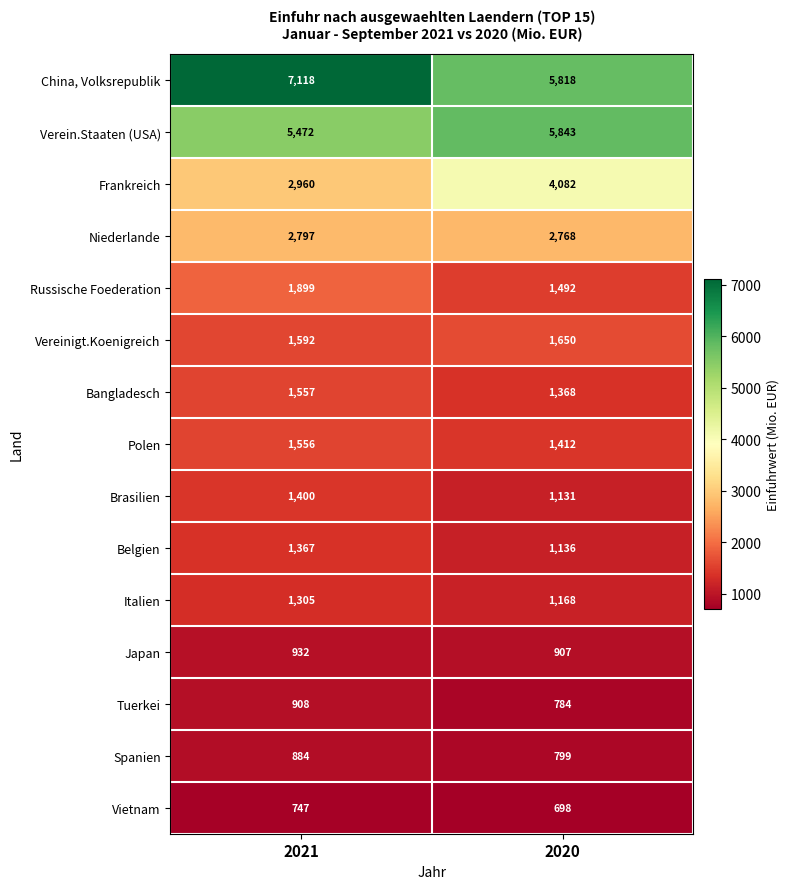

Rank the categories by Italien value from highest to lowest.

2021, 2020